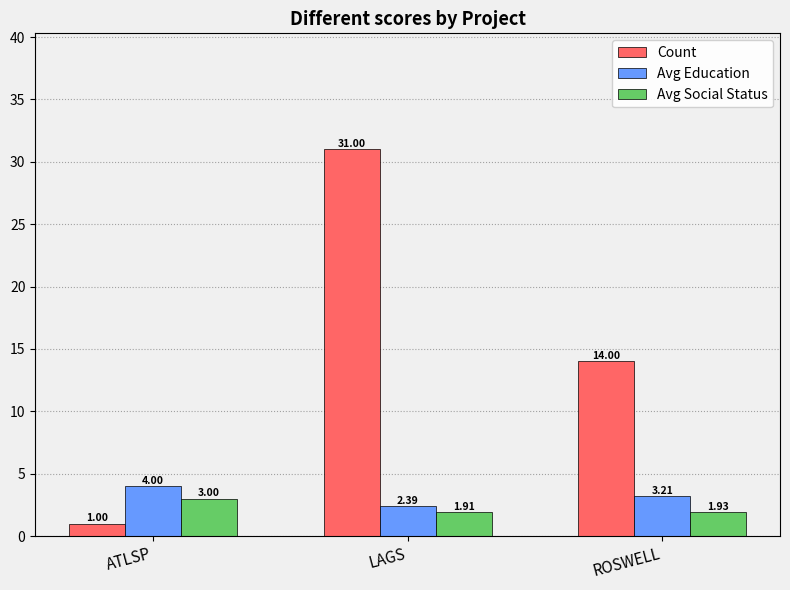

At which category is the sum across all series the highest?

LAGS